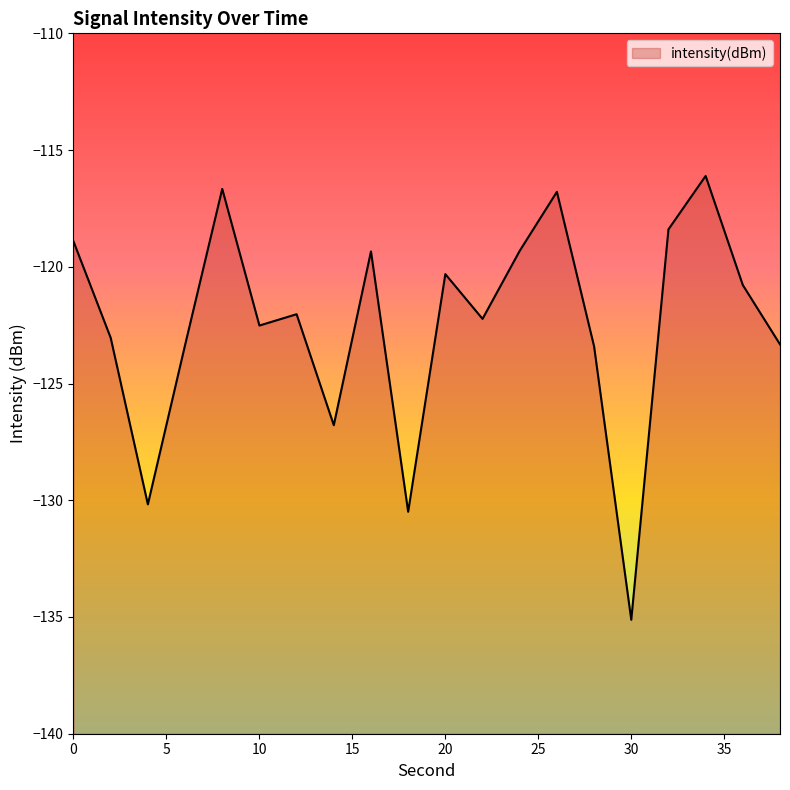

Where is the first local maximum?

8